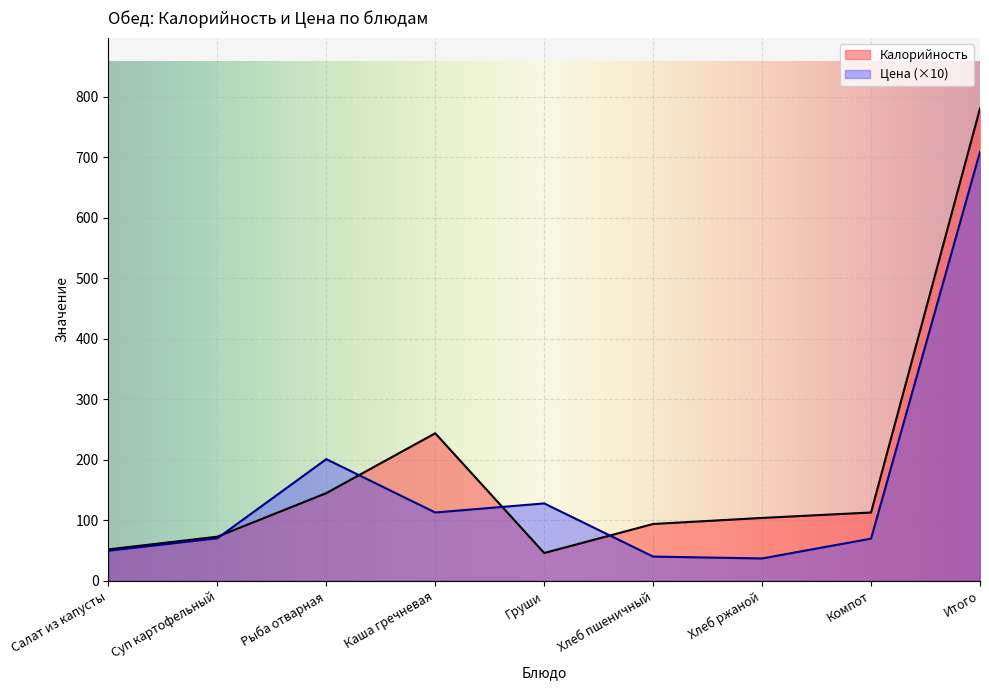

Count the number of data series in this chart.

2